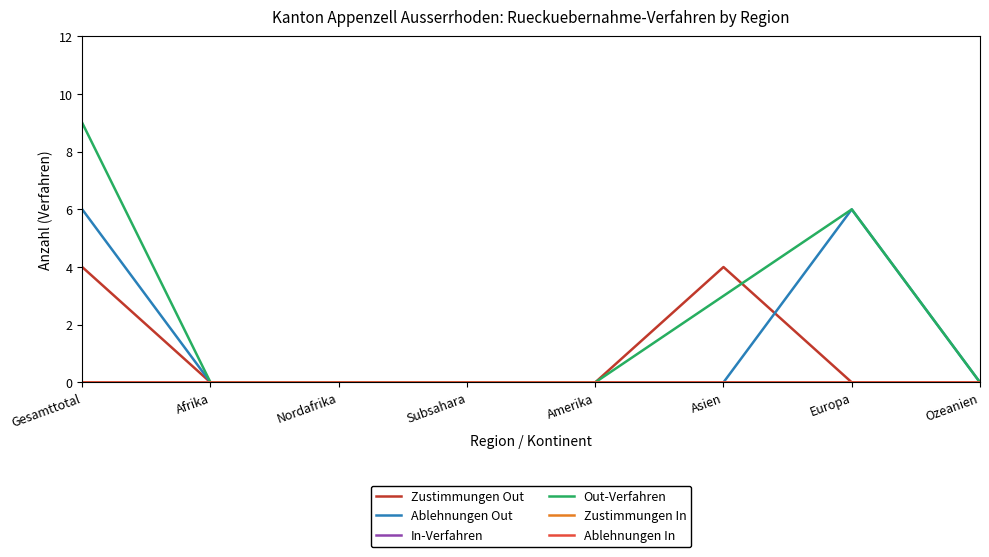

Which series has the widest spread of values?

Out-Verfahren